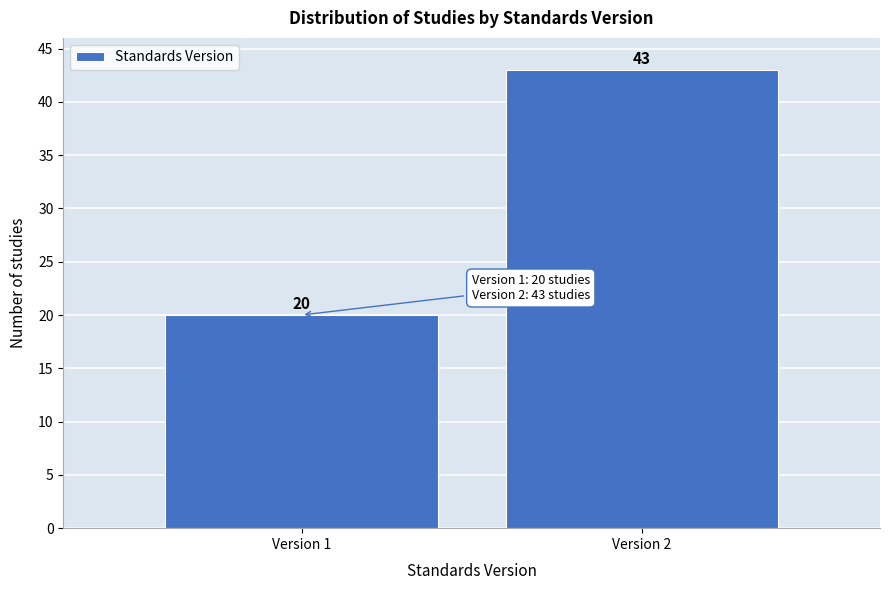

Reading left to right, list all the values displayed in this chart.

Version 1=20	Version 2=43